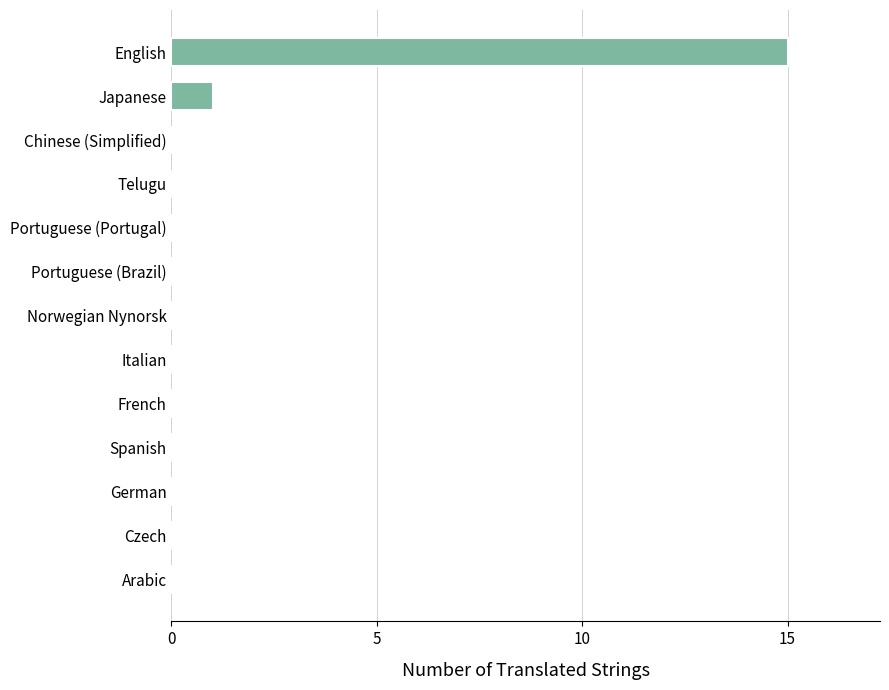

Reading bottom to top, extract all data points from this chart.

Arabic=0	Czech=0	German=0	Spanish=0	French=0	Italian=0	Norwegian Nynorsk=0	Portuguese (Brazil)=0	Portuguese (Portugal)=0	Telugu=0	Chinese (Simplified)=0	Japanese=1	English=15